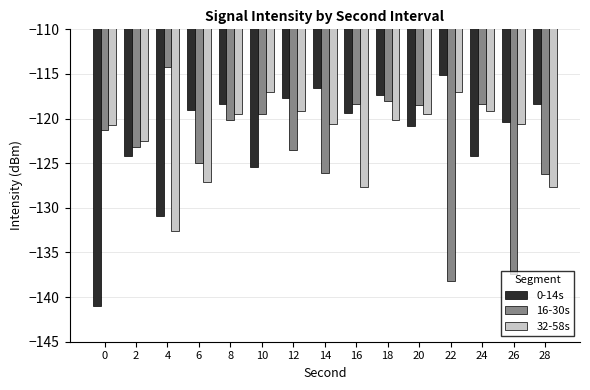

At which category is the sum across all series the highest?

18